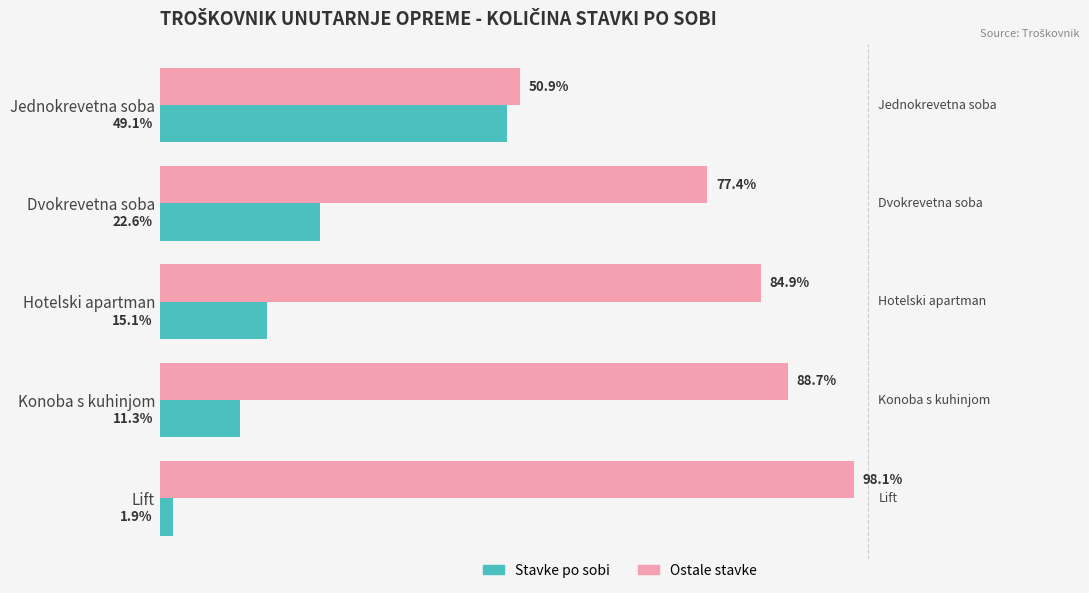

Which series has the largest total across all categories?

Ostale stavke